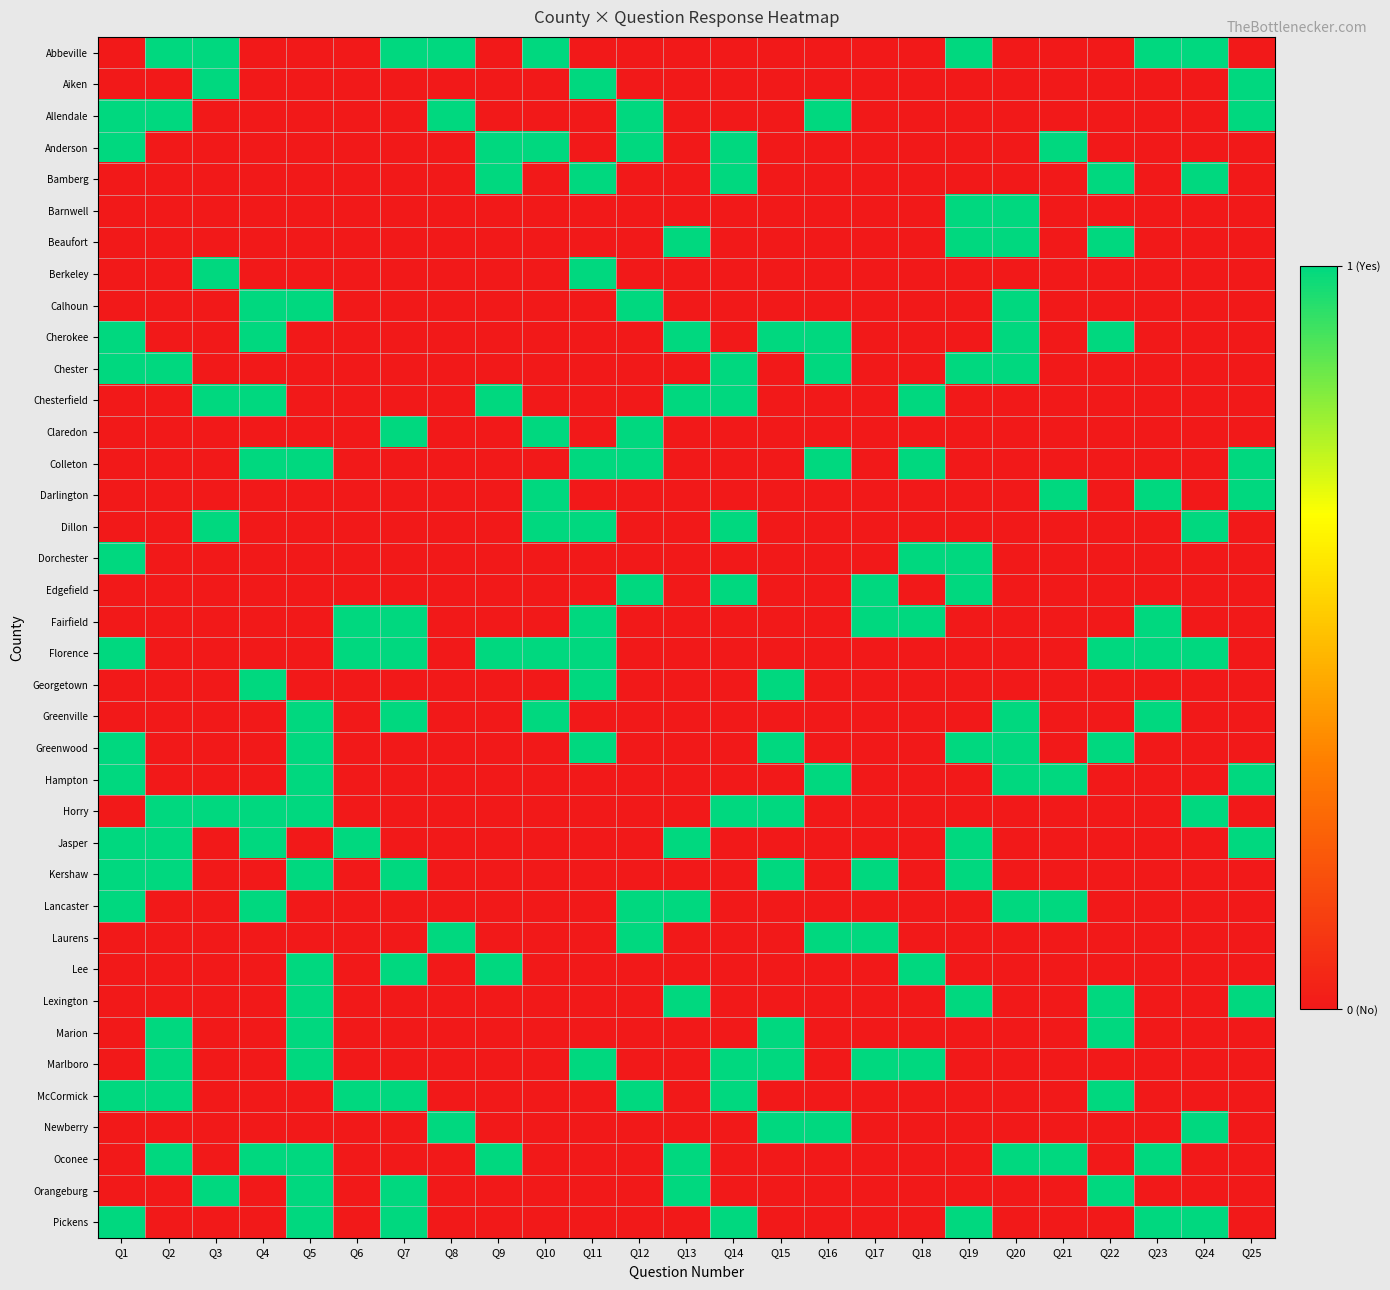

List the series in order of their peak value, highest first.

Abbeville, Aiken, Allendale, Anderson, Bamberg, Barnwell, Beaufort, Berkeley, Calhoun, Cherokee, Chester, Chesterfield, Claredon, Colleton, Darlington, Dillon, Dorchester, Edgefield, Fairfield, Florence, Georgetown, Greenville, Greenwood, Hampton, Horry, Jasper, Kershaw, Lancaster, Laurens, Lee, Lexington, Marion, Marlboro, McCormick, Newberry, Oconee, Orangeburg, Pickens